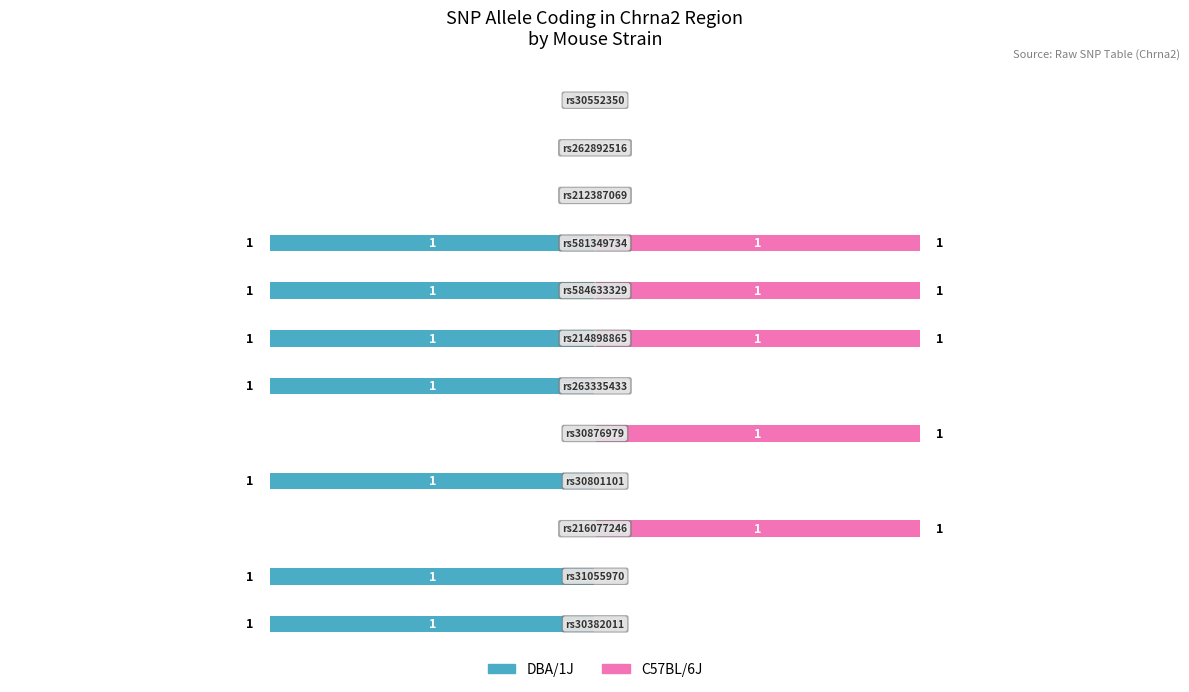

Reading left to right, transcribe all the data shown in this chart.

DBA/1J: -1	-1	0	-1	0	-1	-1	-1	-1	0	0	0
C57BL/6J: 0	0	1	0	1	0	1	1	1	0	0	0